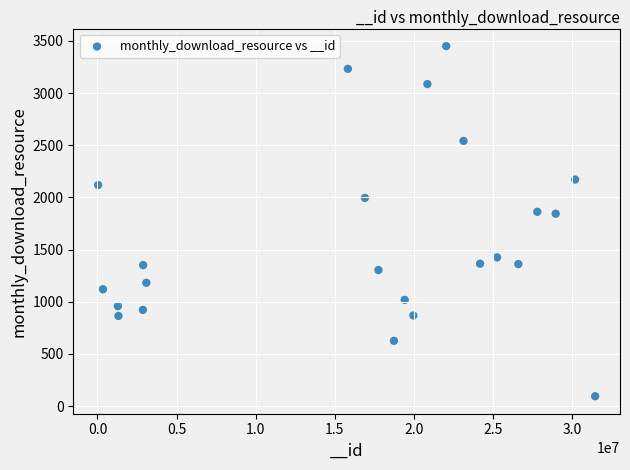

What is the range of X values (max minus min)?

31402579